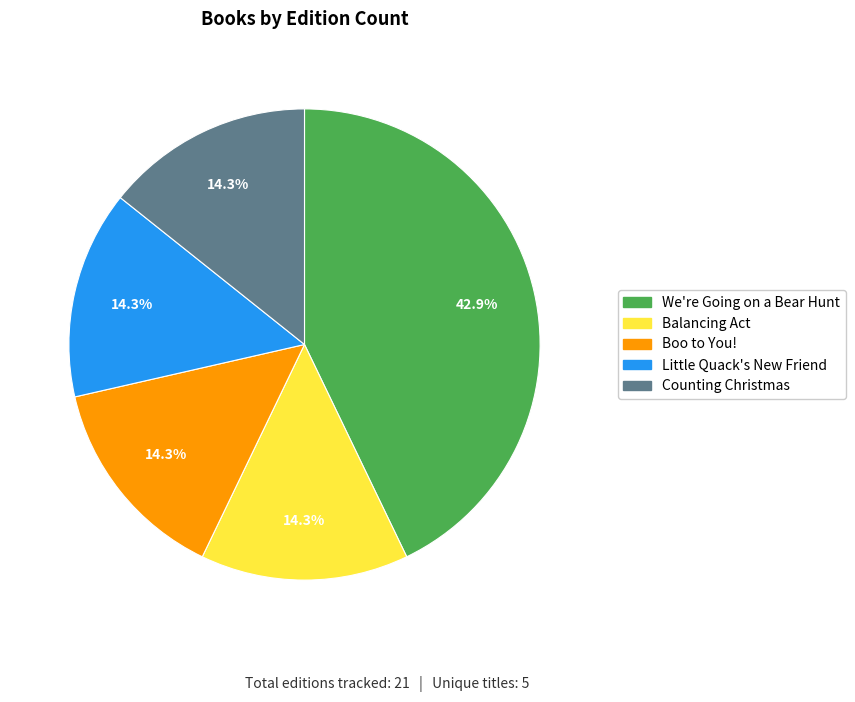

Which slice is the largest?

We're Going on a Bear Hunt